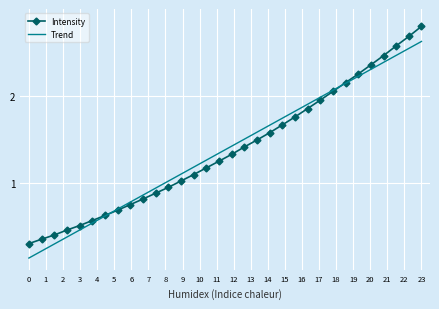

True or false: Intensity and Trend cross at least once.

True